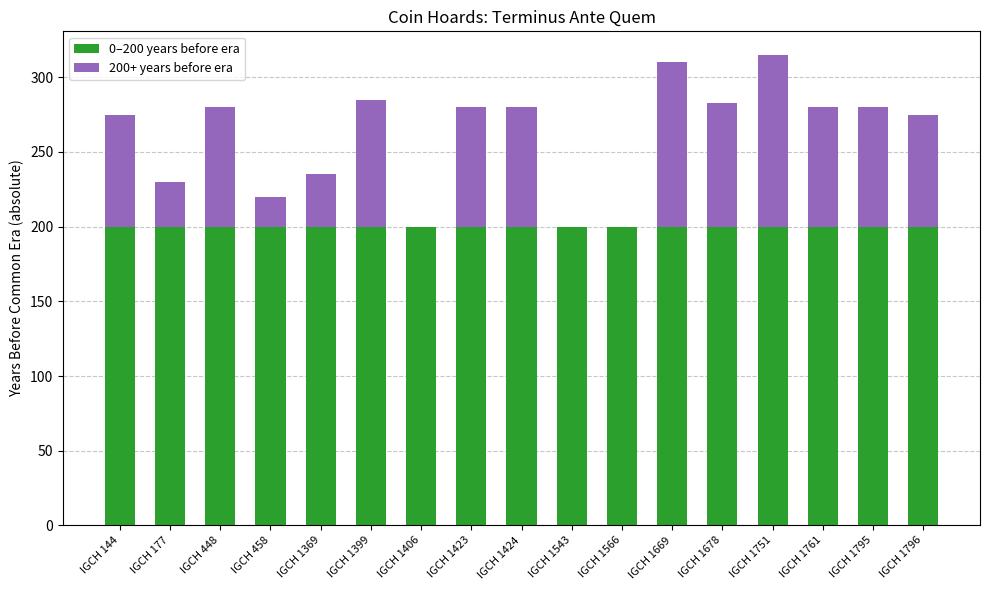

Are the bars horizontal?

No